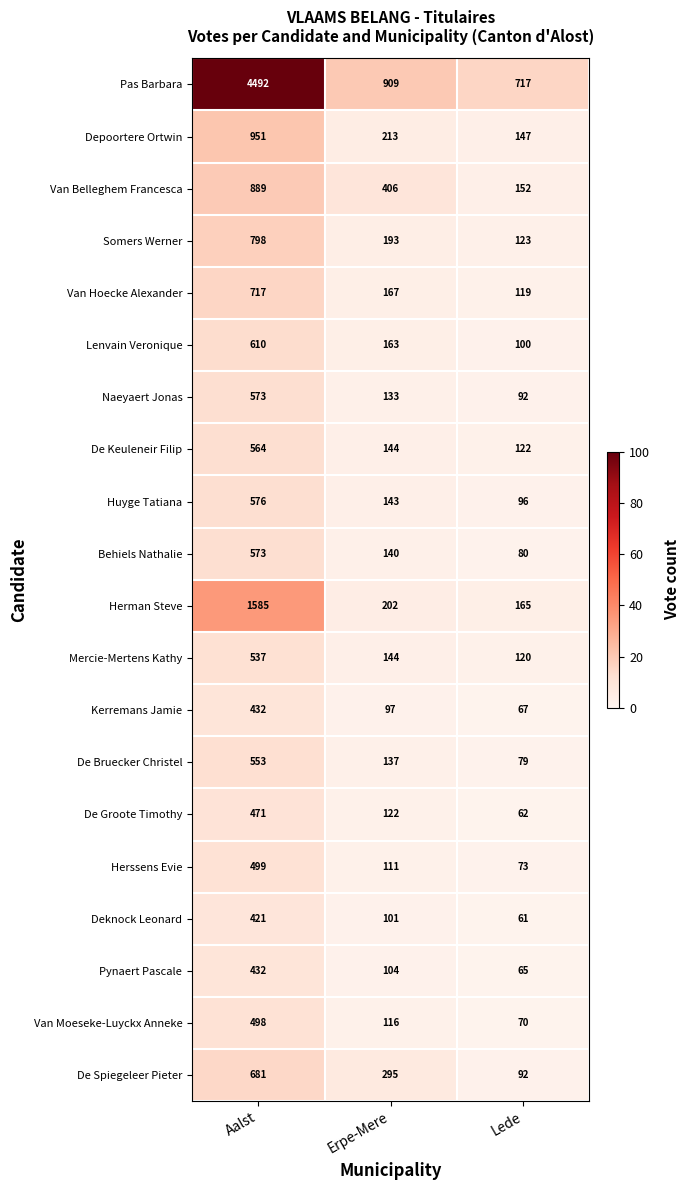

The Huyge Tatiana series shows 96 at Lede. True or false?

True